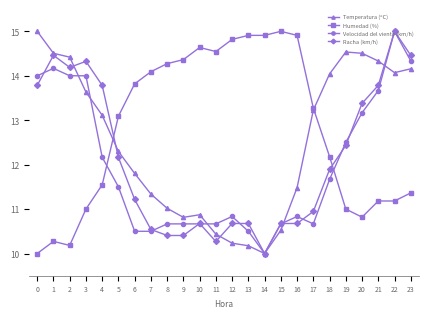

True or false: Racha (km/h) and Velocidad del viento (km/h) intersect in this chart.

True